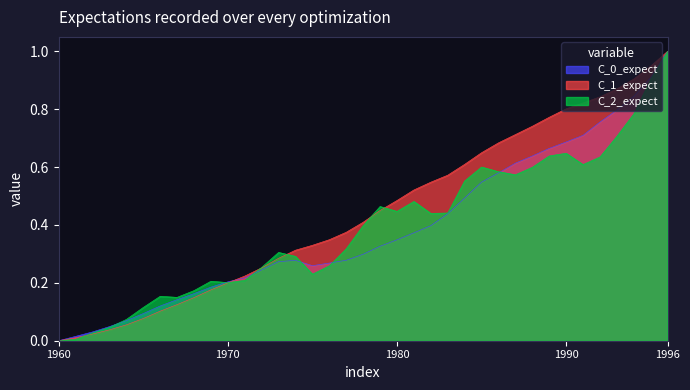

Is it true that GFCF equals 0.0 at 1962?

False